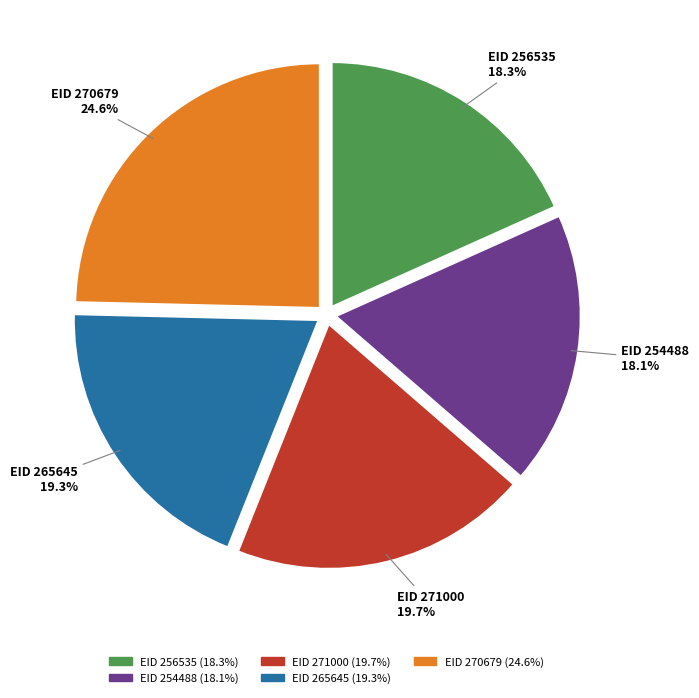

Which has a higher value, EID 270679 or EID 265645?

EID 270679